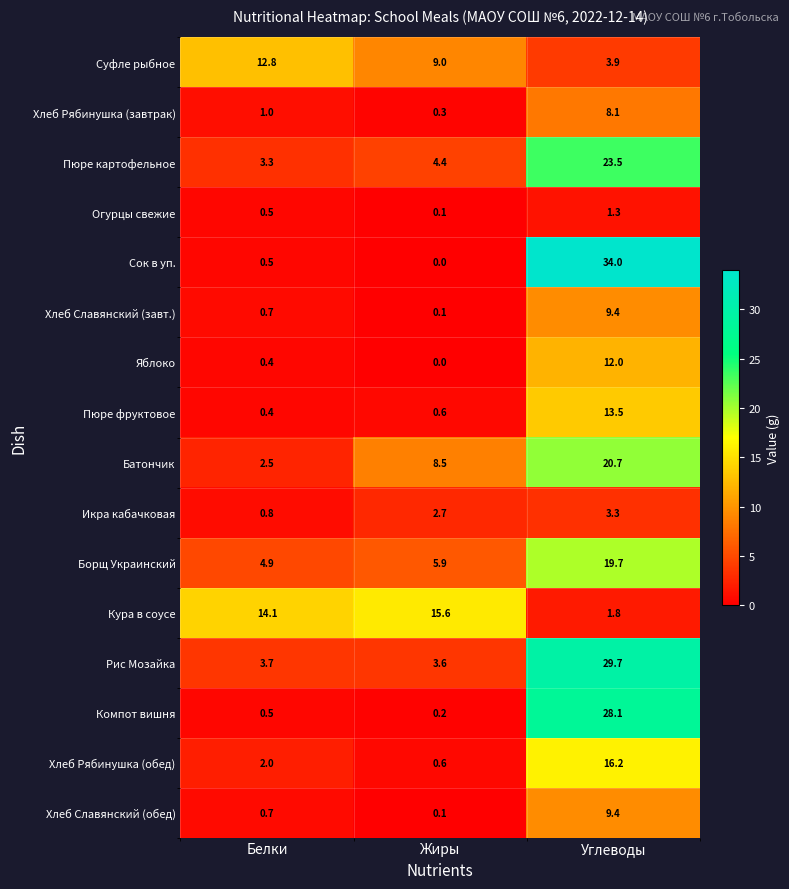

At how many categories does at least one series exceed 32?

1